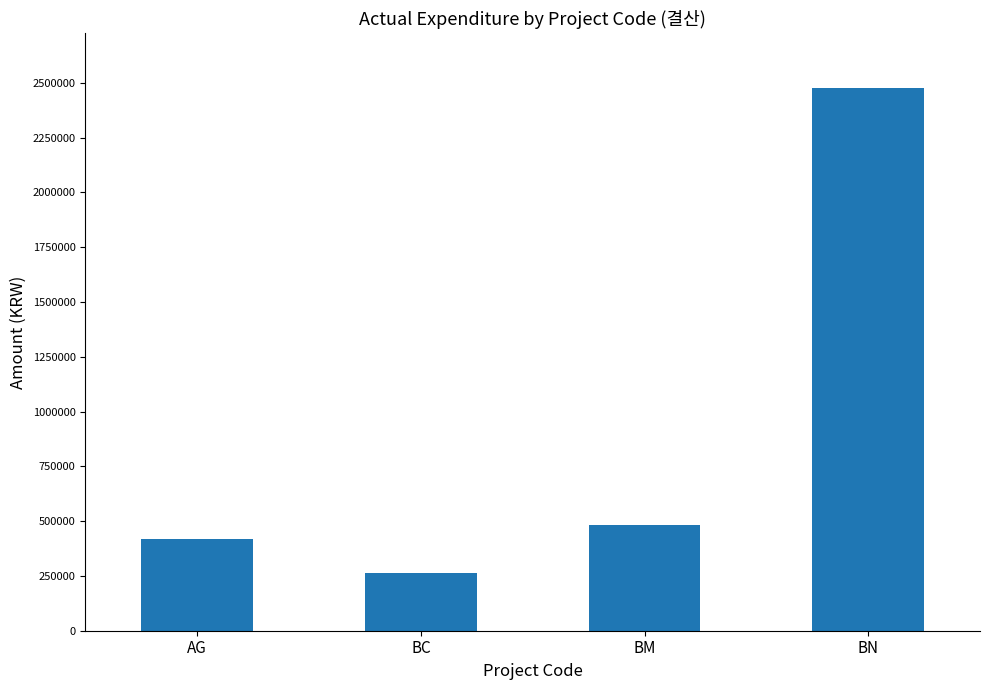

What is the change in value from BM to BN?

+1997782